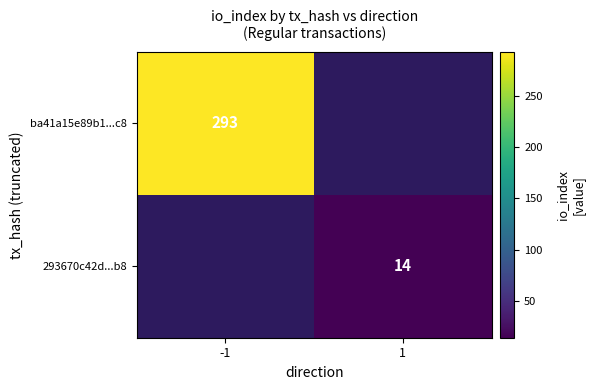

Is the value of ba41a15e89b1...c8 at -1 greater than the value of 293670c42d...b8 at 1?

Yes